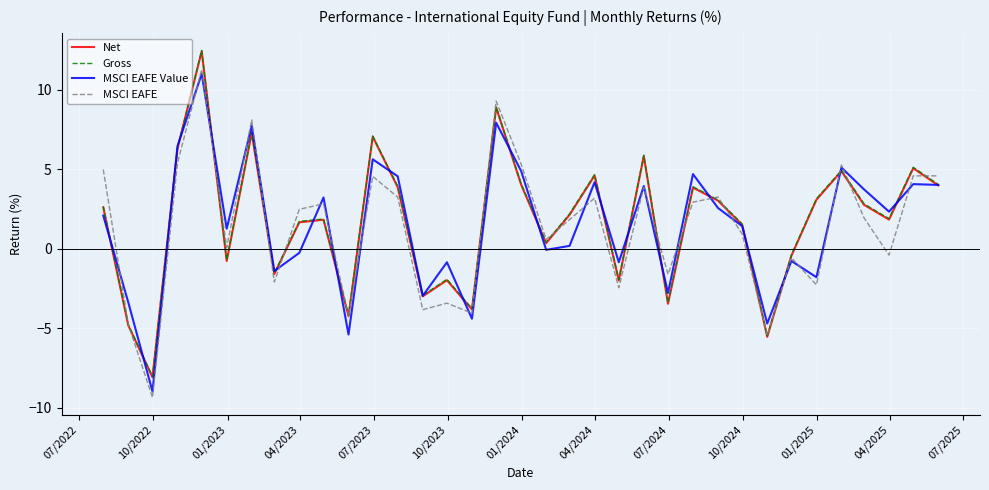

True or false: MSCI EAFE and Net intersect in this chart.

True